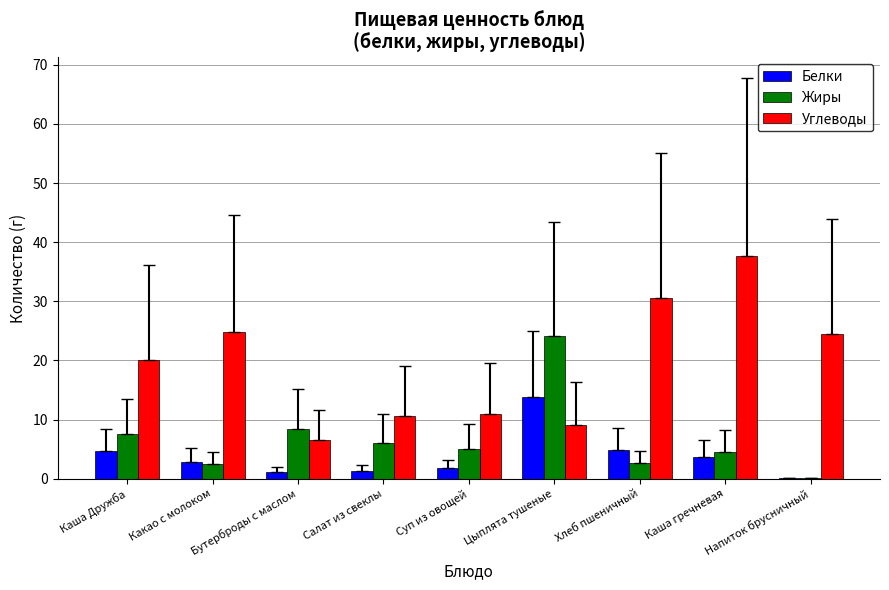

The Углеводы series shows 9.1 at Цыплята тушеные. True or false?

True